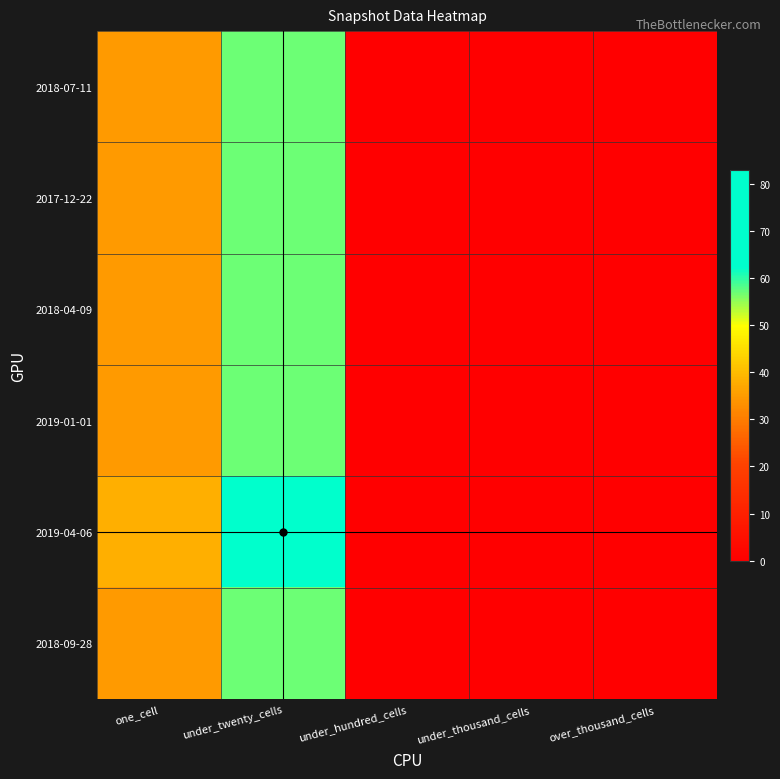

Rank the series by their maximum value, from highest to lowest.

2019-04-06, 2018-07-11, 2017-12-22, 2018-04-09, 2019-01-01, 2018-09-28